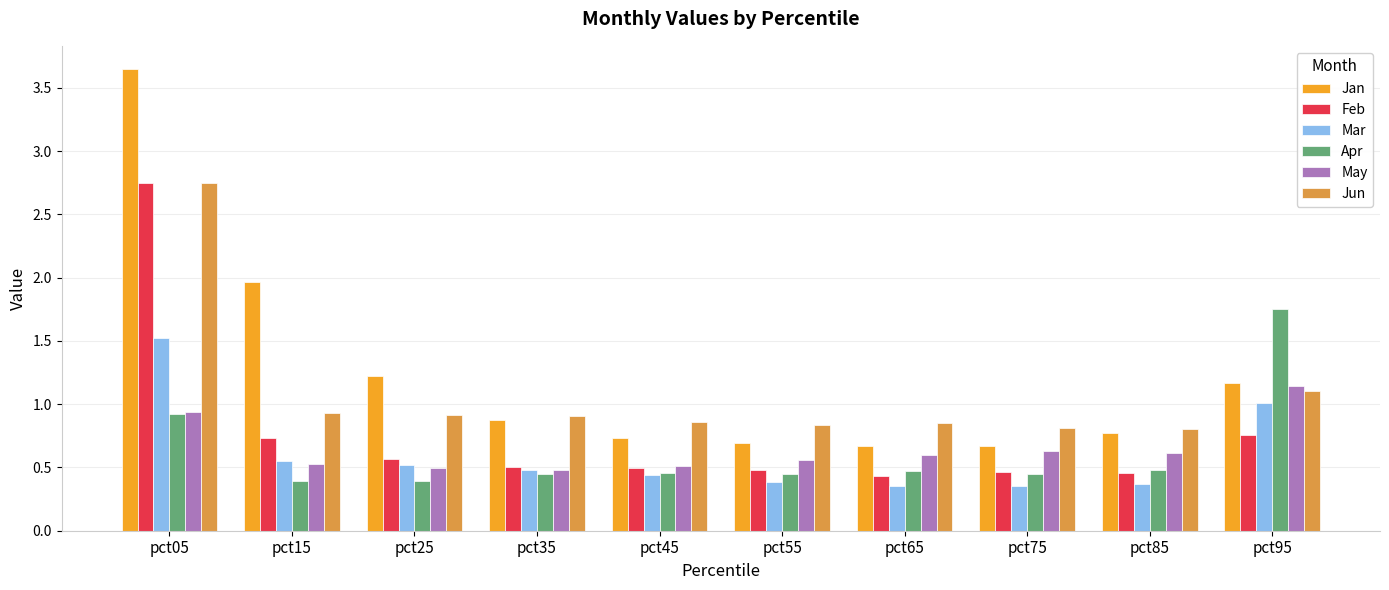

The Jun series shows 0.8 at pct65. True or false?

True